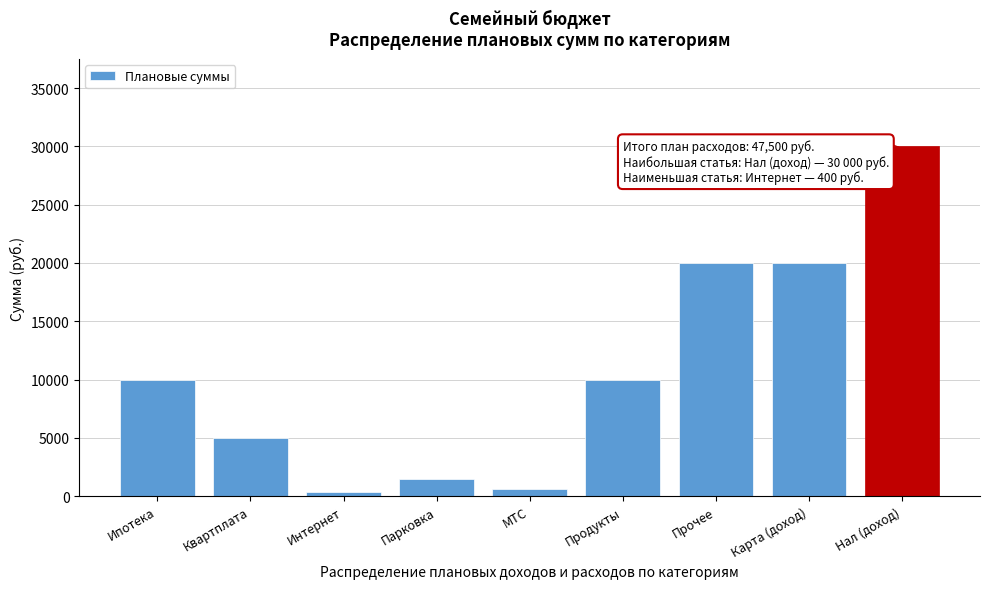

Reading left to right, what are all the values shown in this chart?

Ипотека=10000	Квартплата=5000	Интернет=400	Парковка=1500	МТС=600	Продукты=10000	Прочее=20000	Карта (доход)=20000	Нал (доход)=30000